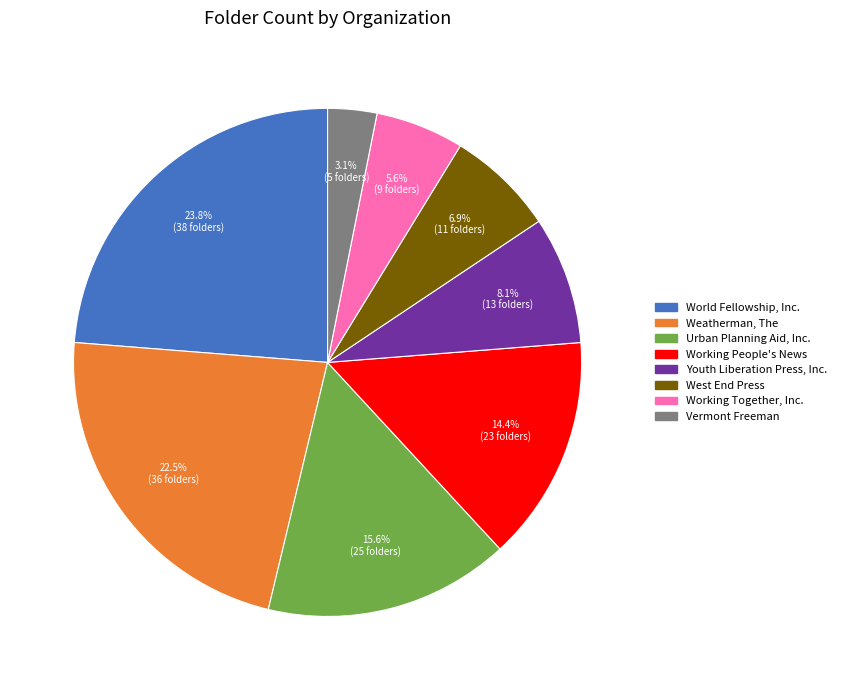

Rank the categories by value from lowest to highest.

Vermont Freeman, Working Together, Inc., West End Press, Youth Liberation Press, Inc., Working People's News, Urban Planning Aid, Inc., Weatherman, The, World Fellowship, Inc.